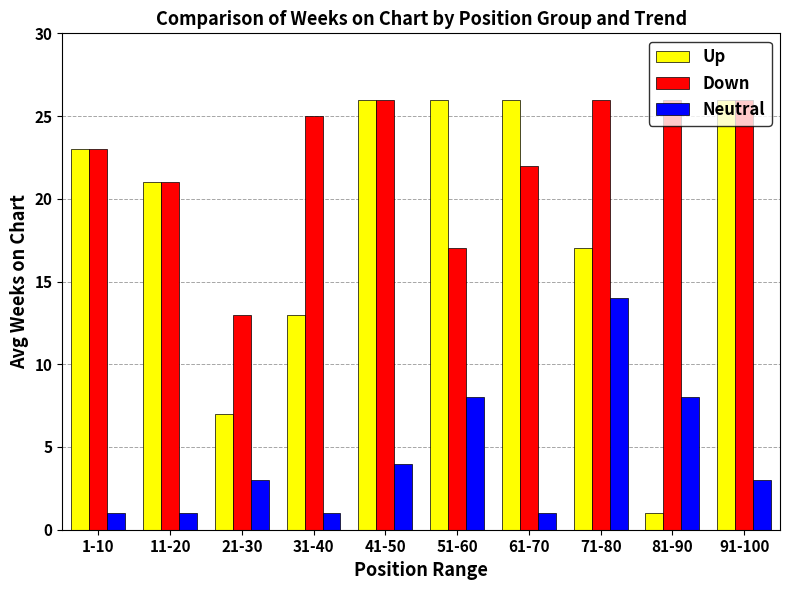

Which series has the largest total across all categories?

Down